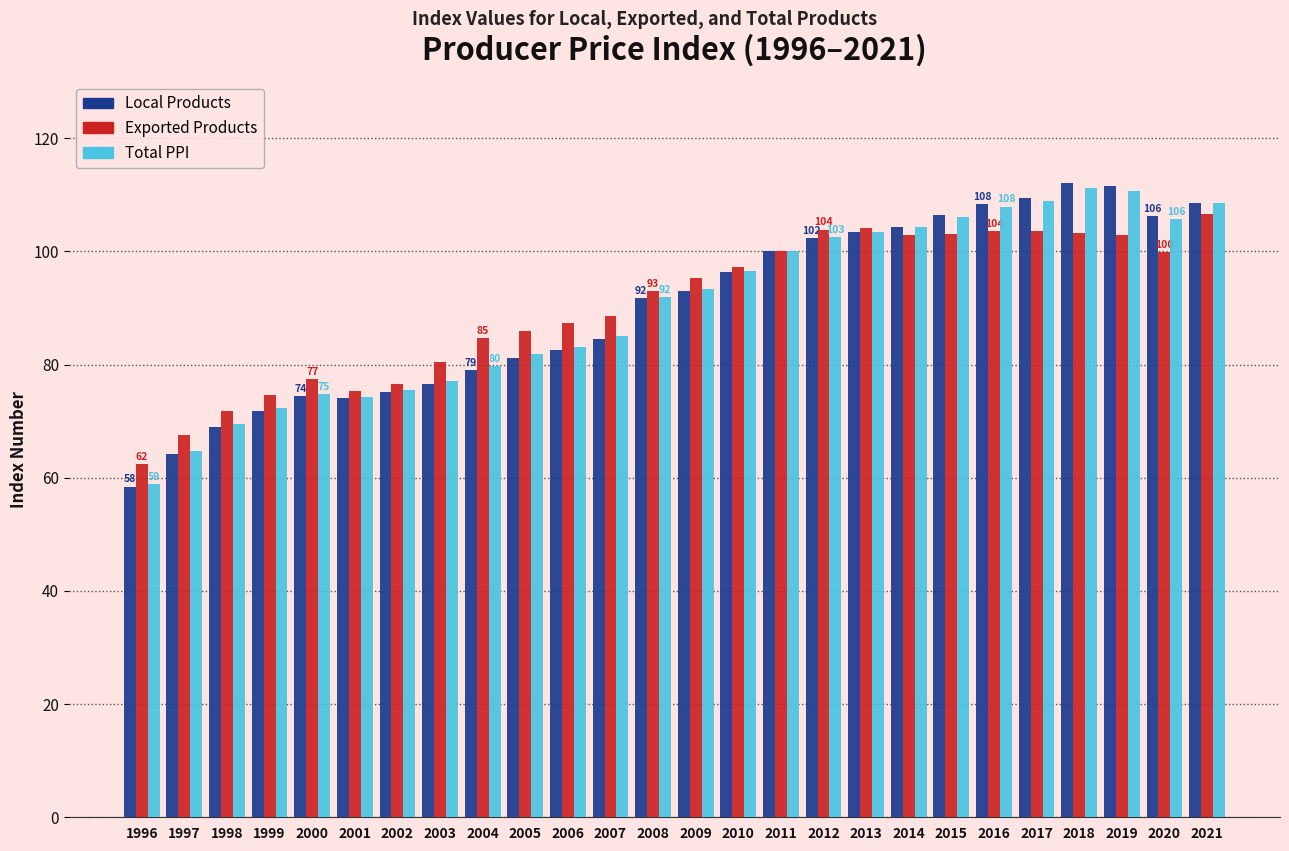

What is the average value of the Exported Products series?

90.5